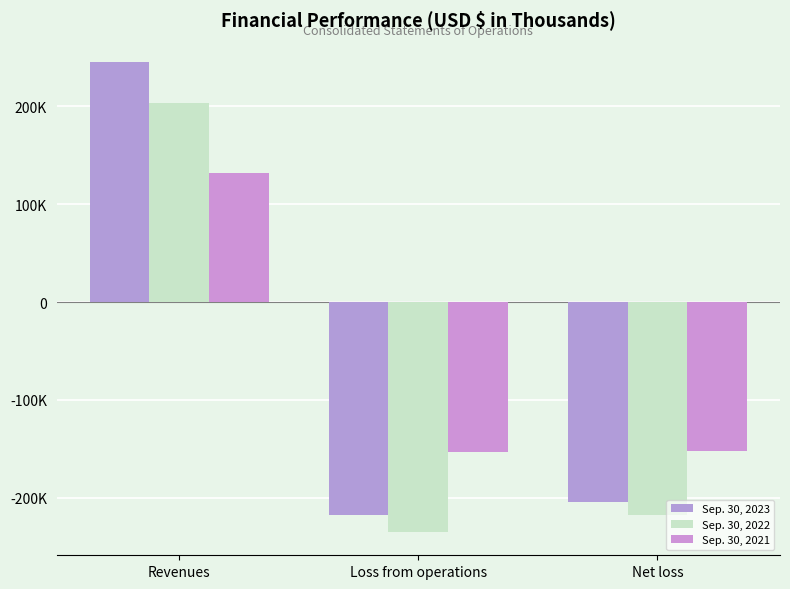

Which series has the largest total across all categories?

Sep. 30, 2021